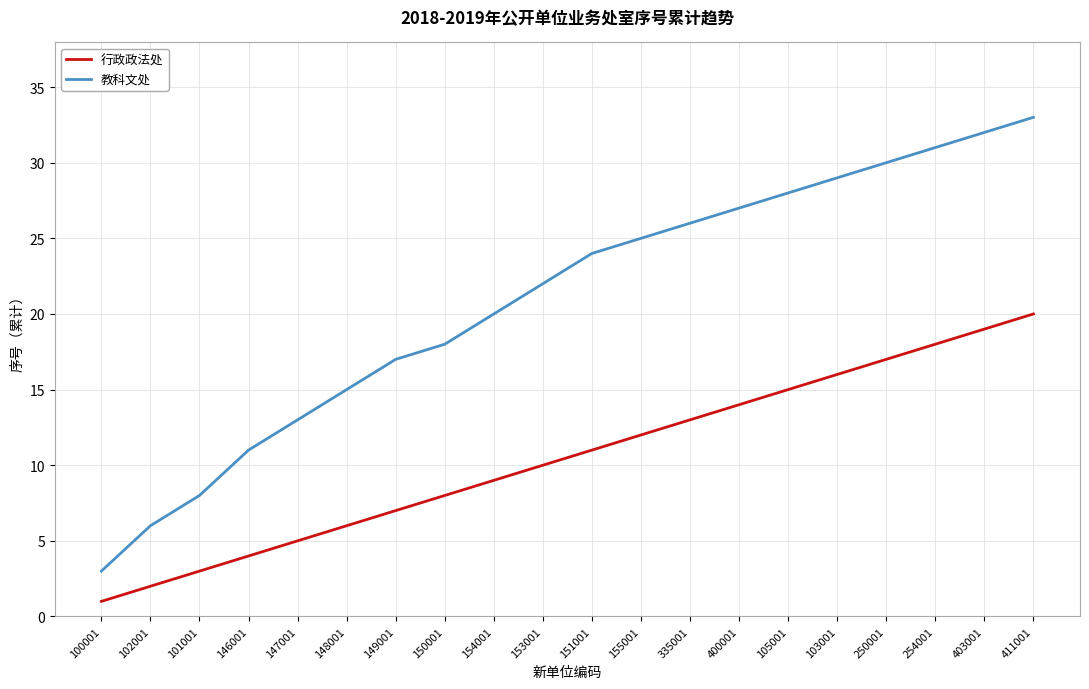

What position from the left is 148001?

6